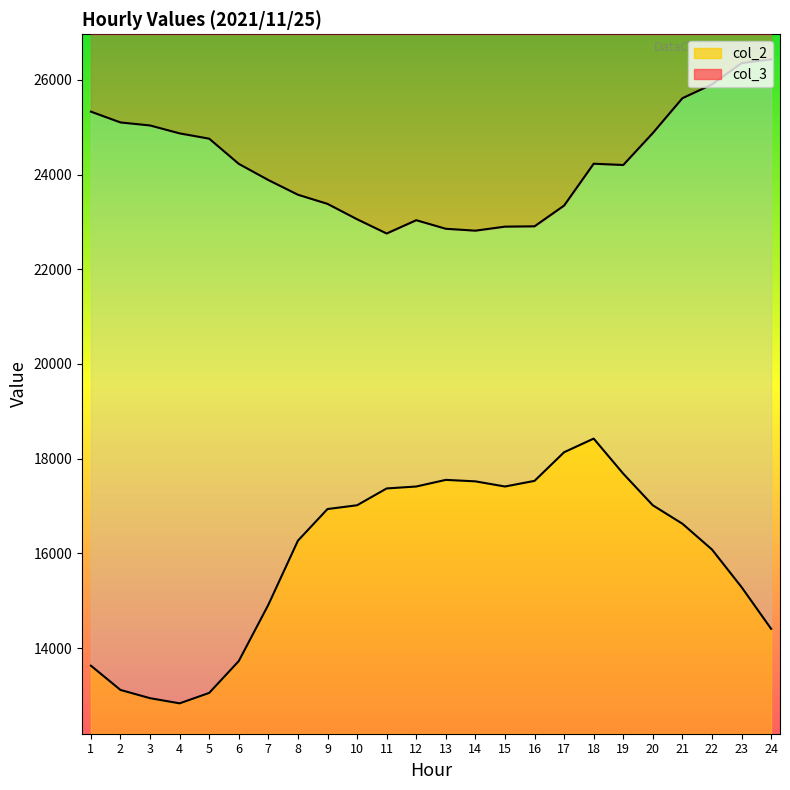

Reading right to left, what are all the values shown in this chart?

col_2: 24=14406	23=15287	22=16081	21=16626	20=17015	19=17683	18=18424	17=18136	16=17531	15=17412	14=17521	13=17552	12=17412	11=17371	10=17016	9=16936	8=16268	7=14914	6=13725	5=13052	4=12832	3=12941	2=13115	1=13628
col_3: 24=26435	23=26355	22=25905	21=25614	20=24878	19=24203	18=24230	17=23346	16=22908	15=22901	14=22816	13=22856	12=23037	11=22756	10=23057	9=23382	8=23575	7=23885	6=24227	5=24759	4=24871	3=25038	2=25102	1=25330